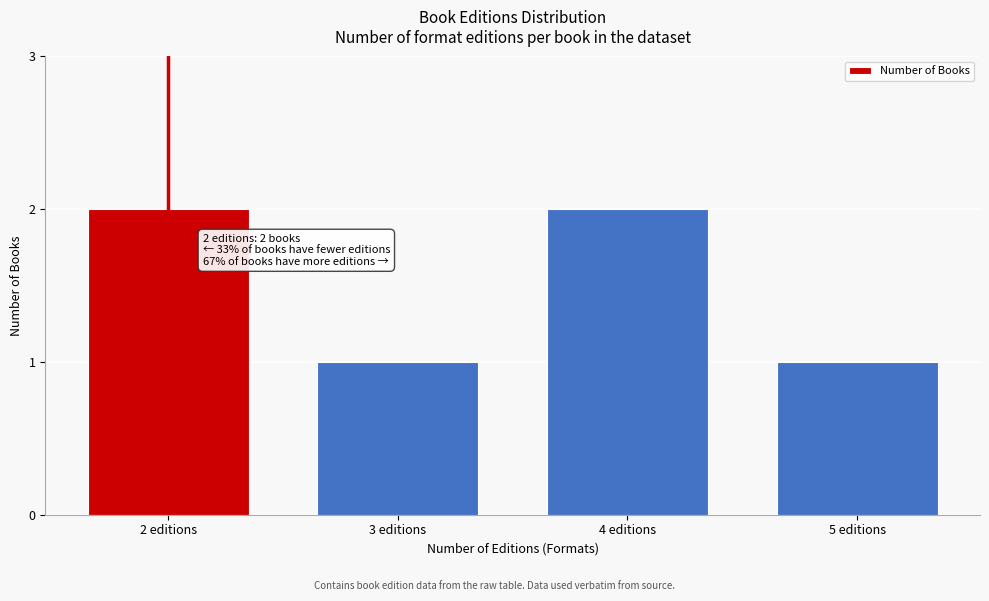

Reading right to left, list all the values displayed in this chart.

5 editions=1	4 editions=2	3 editions=1	2 editions=2